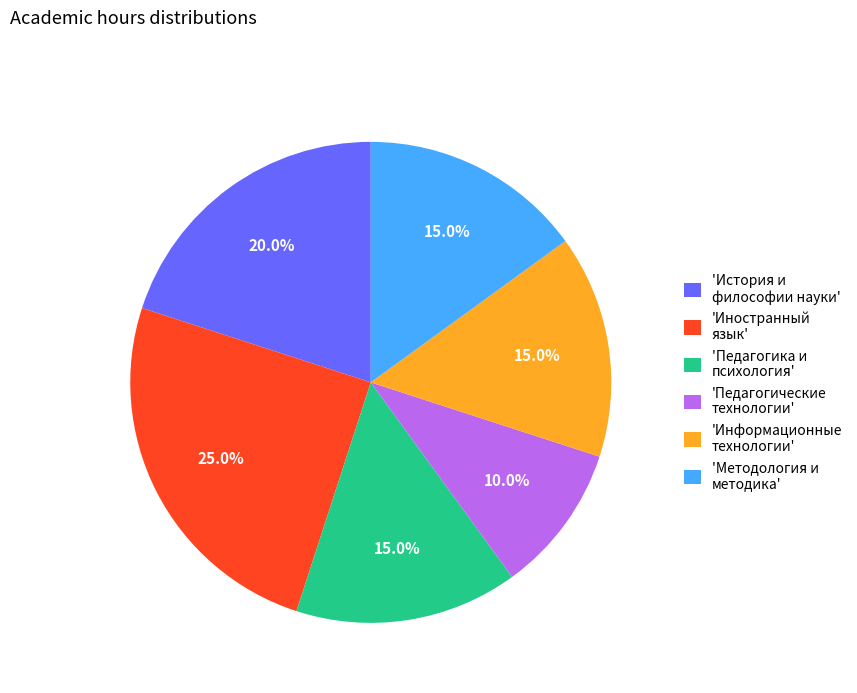

What percentage do 'Методология и методика' and 'Педагогика и психология' together represent?

30.0%